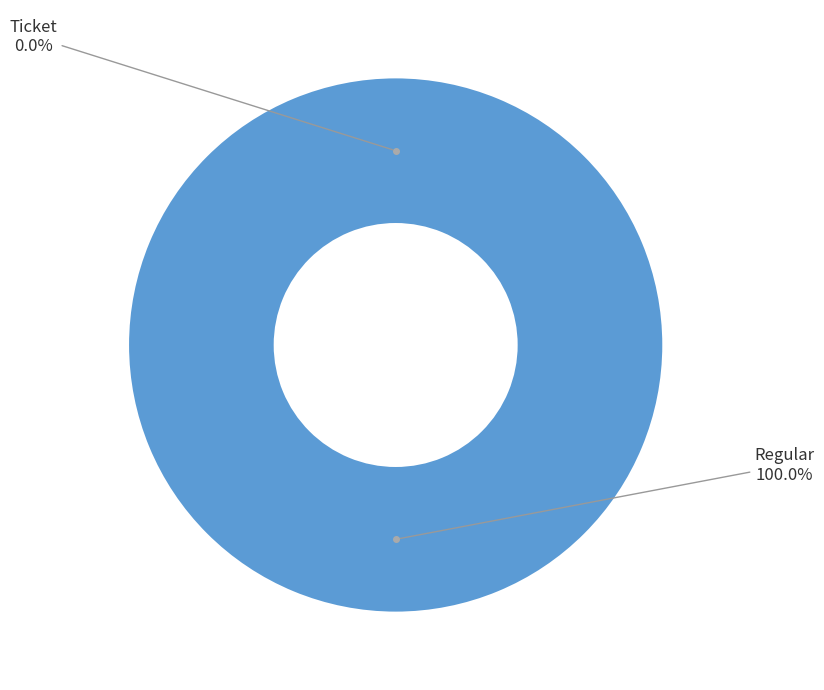

Is the sum of Ticket and Regular greater than half?

Yes